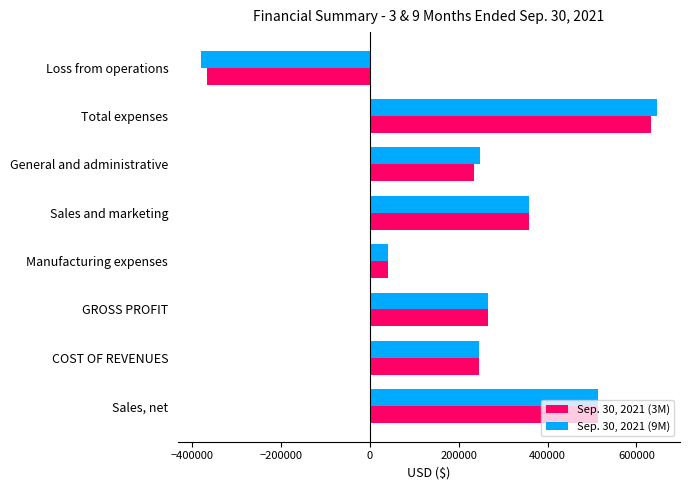

At which category is the sum across all series the highest?

Total expenses